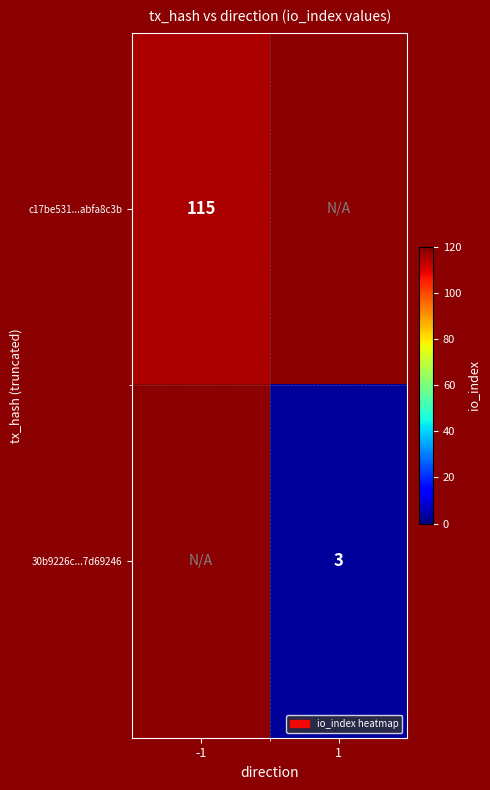

The 30b9226c...7d69246 series shows 3 at 1. True or false?

True